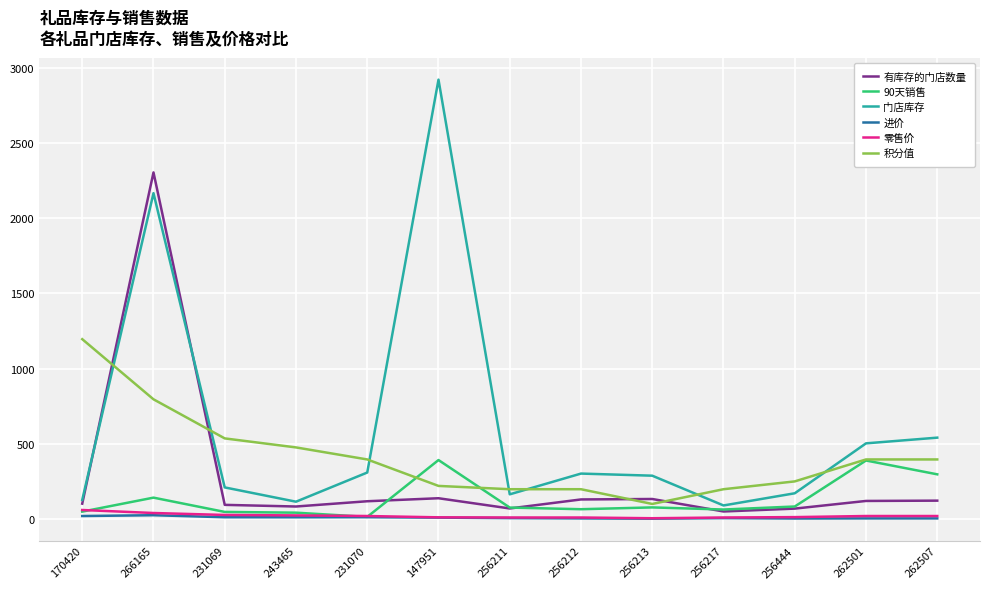

What is the spread (max minus min) of values at 256213?

286.0